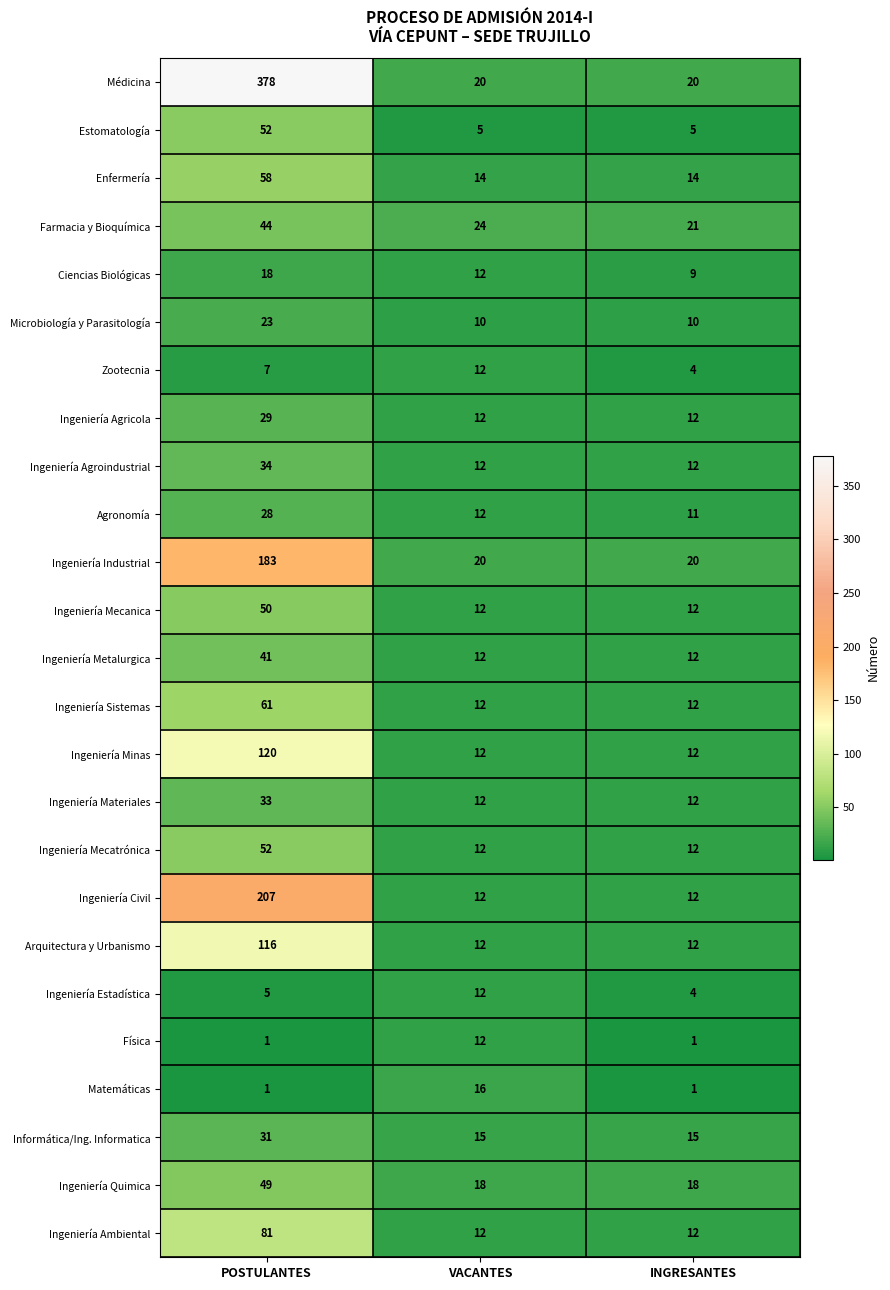

Which series changed the most between POSTULANTES and INGRESANTES?

Médicina